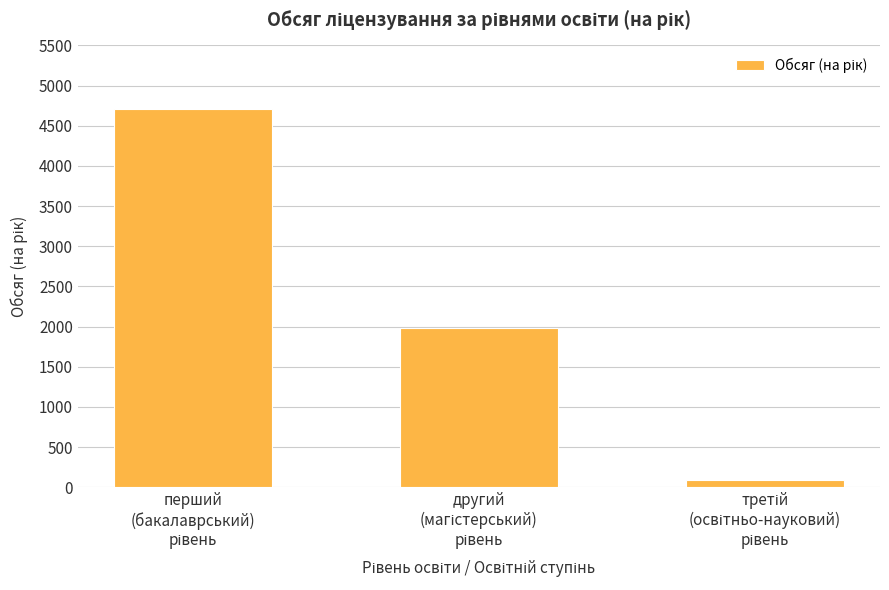

What is the sum of all values?

6784